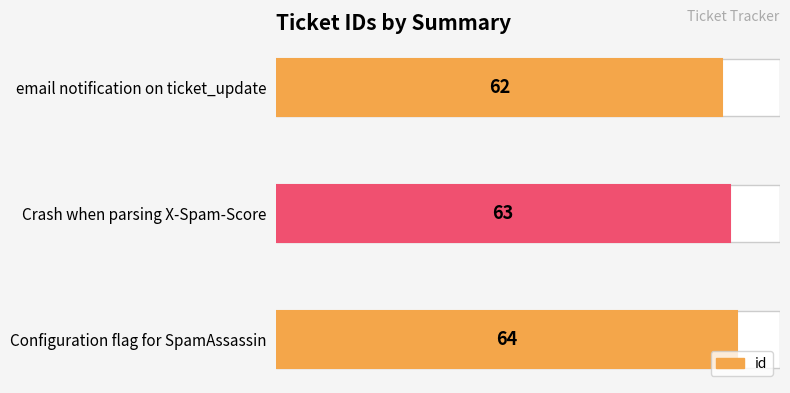

The value at email notification on ticket_update is 62. True or false?

True